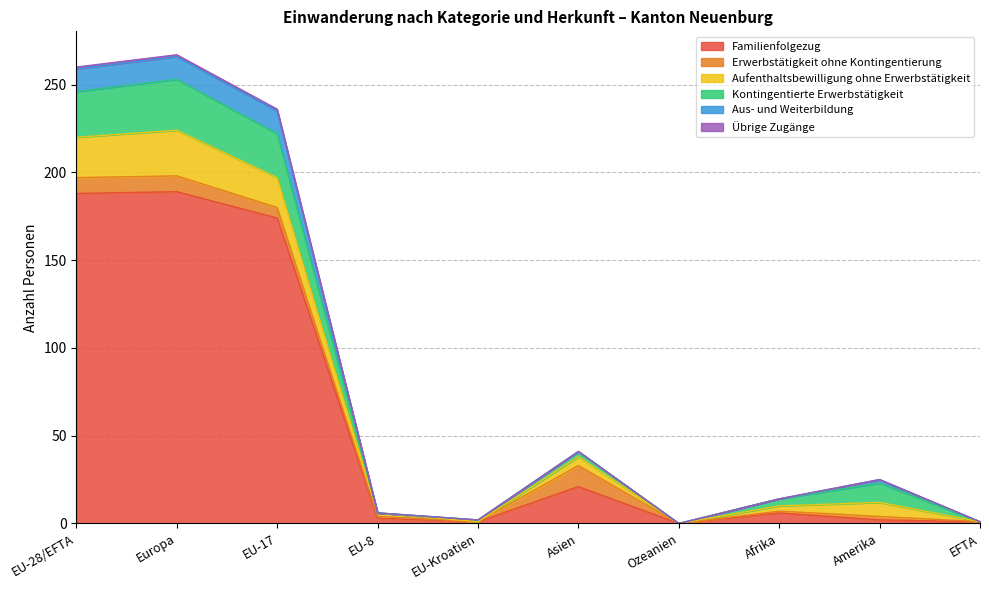

What is the maximum value for Familienfolgezug?

189